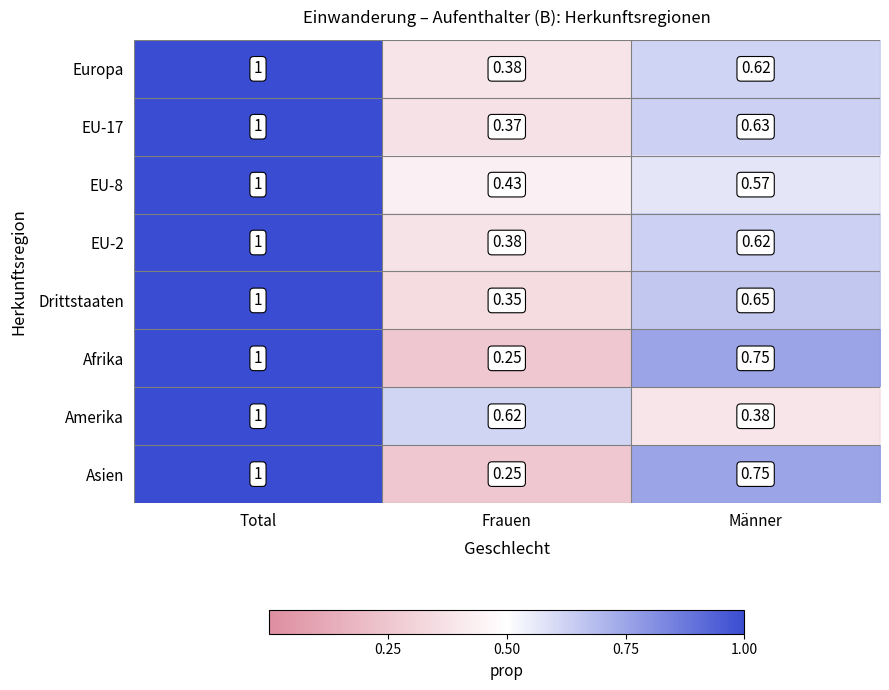

At how many categories does at least one series exceed 0?

3